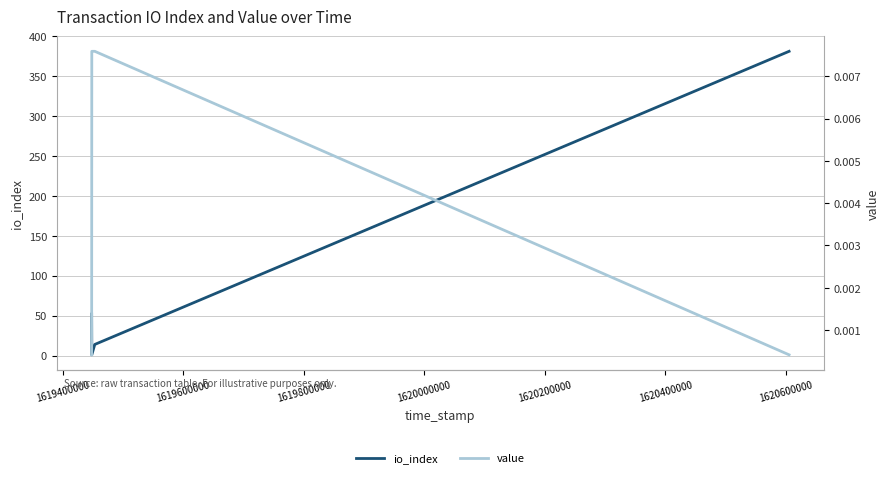

True or false: io_index has more than 0 interior local peaks.

False